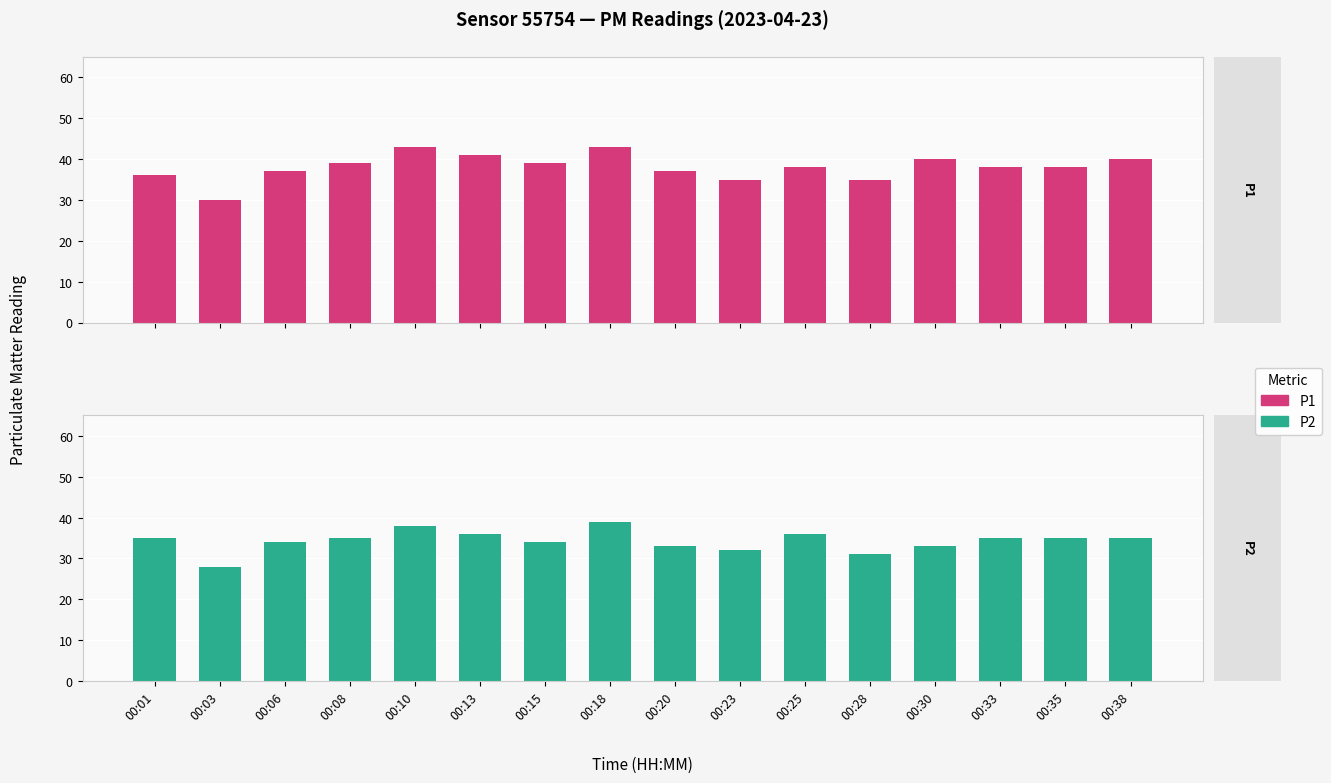

Where is P2 nearest to the value 33?

00:20